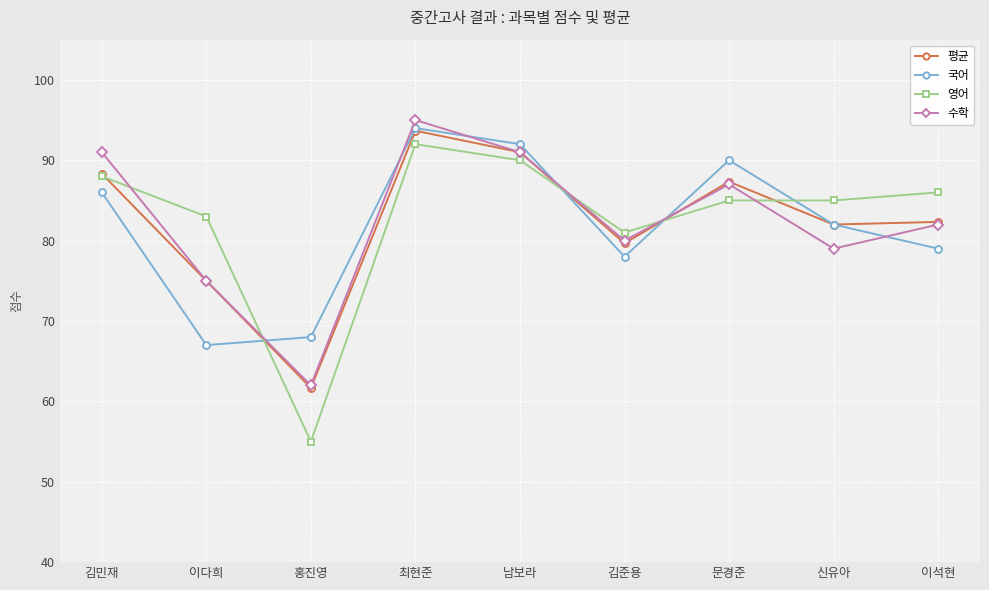

Where is 영어 nearest to the value 73?

김준용